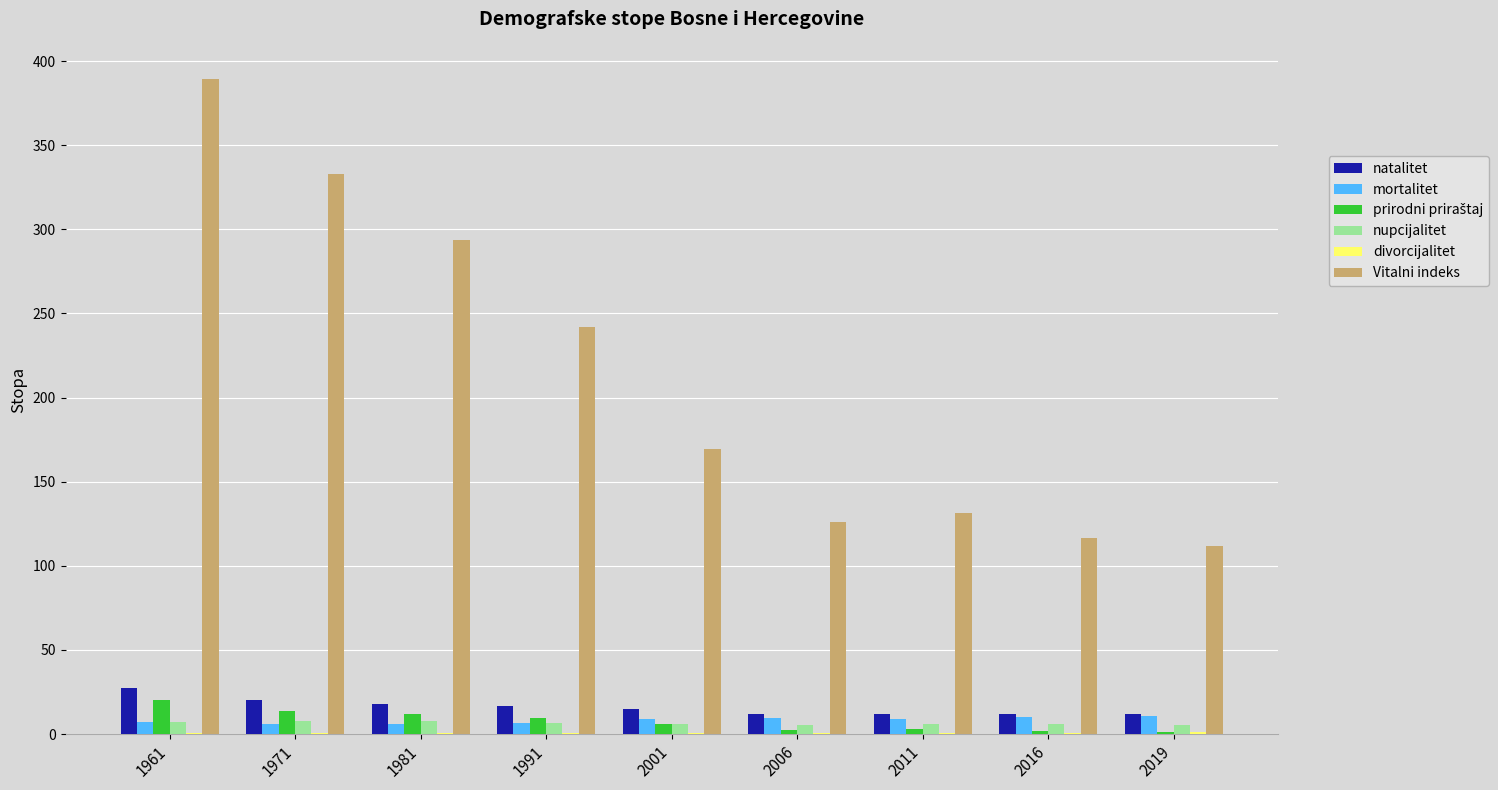

What is the total value across all series at 1971?

381.8